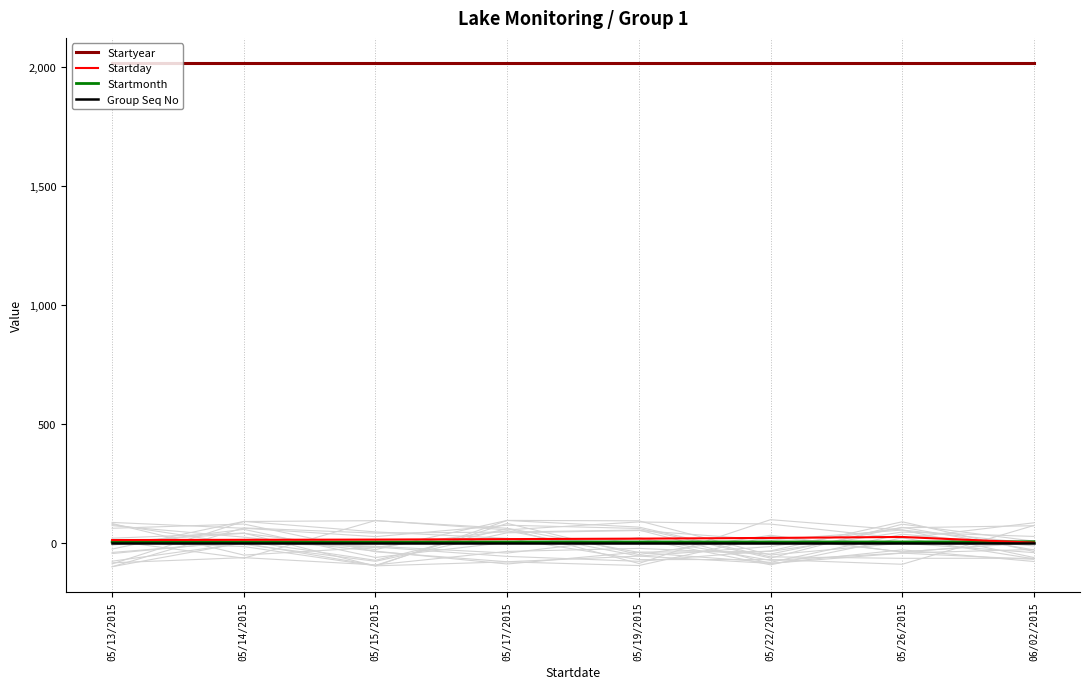

How many lines are shown in the chart?

4